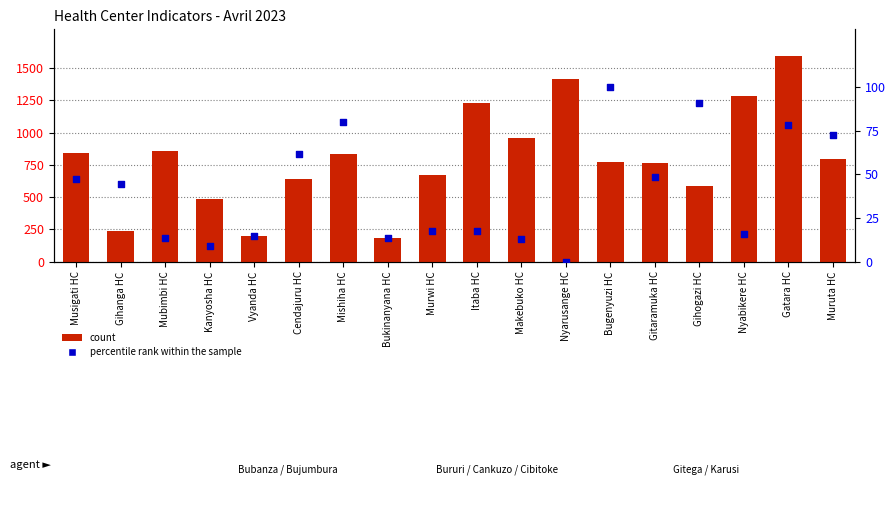

Which series reaches the minimum Y coordinate?

percentile rank within the sample